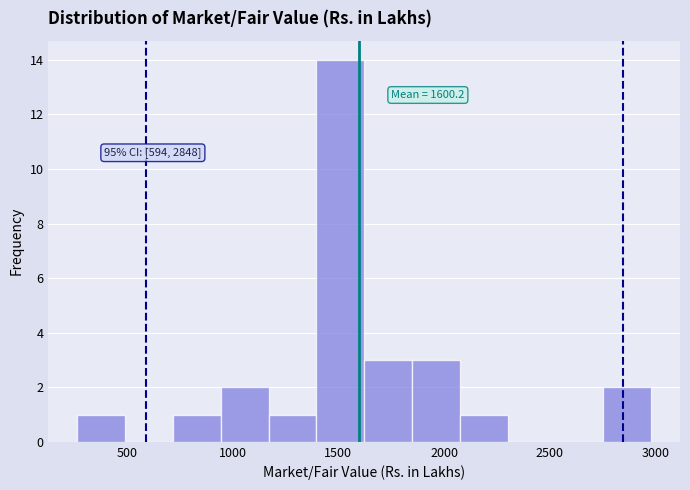

Over which range of the x-axis is the bar tallest?

1400 to 1600